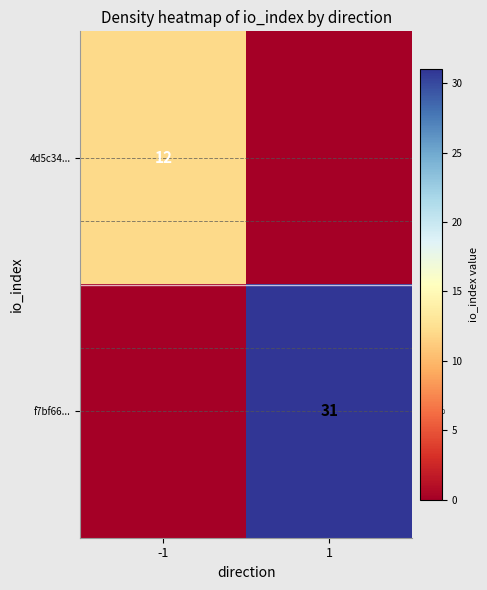

How many data points does each series have?

2